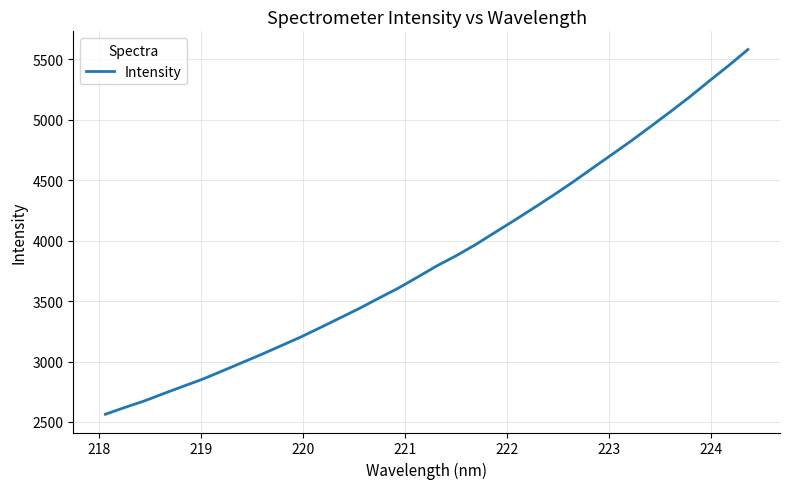

What is the sum of all values?

131125.4